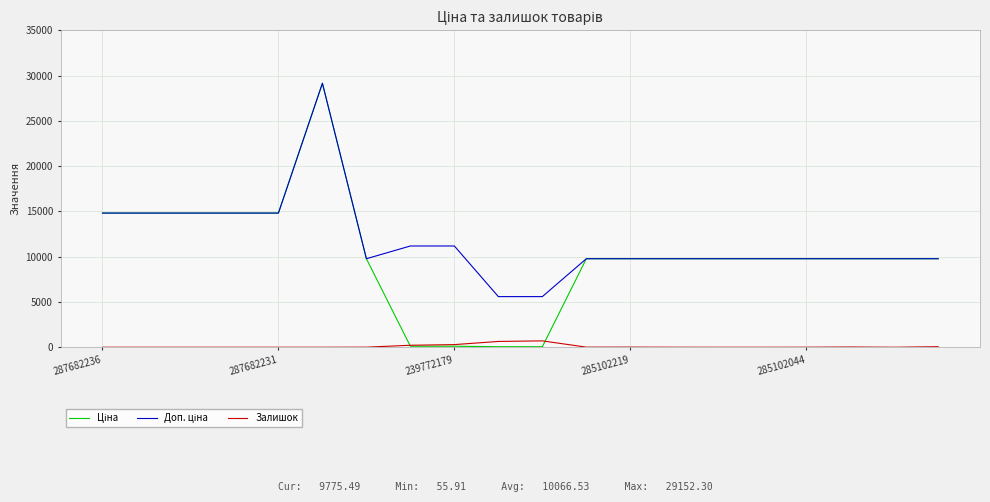

What is the greatest value displayed?

29152.3